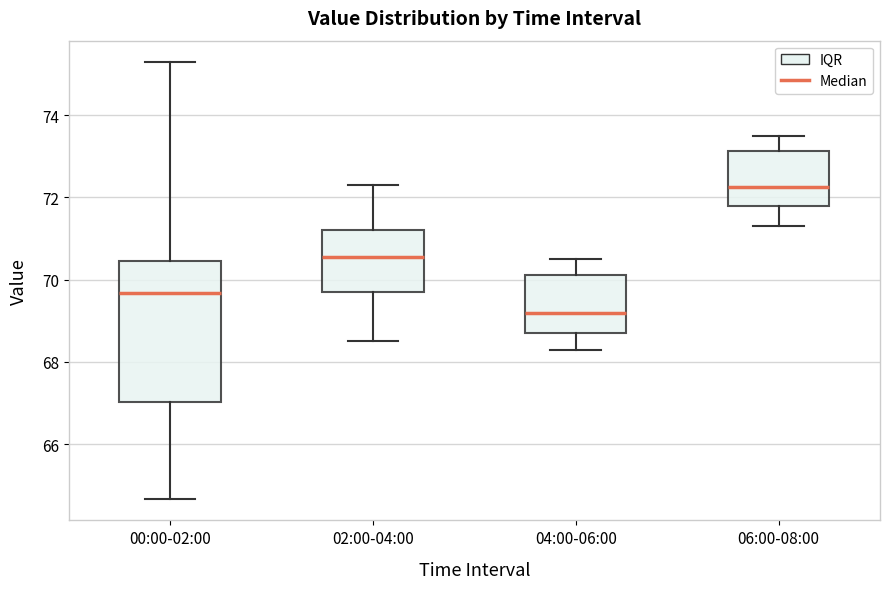

Which box's median line is the highest?

06:00-08:00